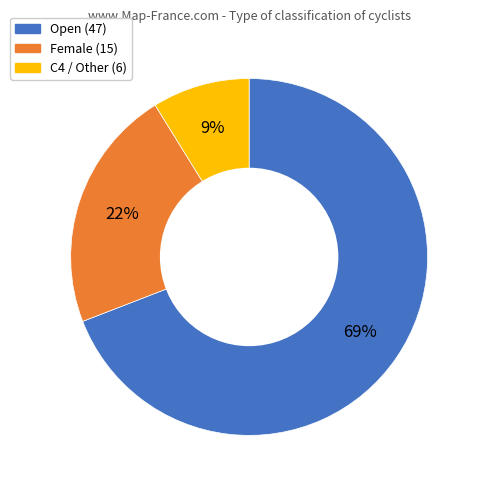

To the nearest percent, what is the difference between the largest and smallest slice percentages?

60%